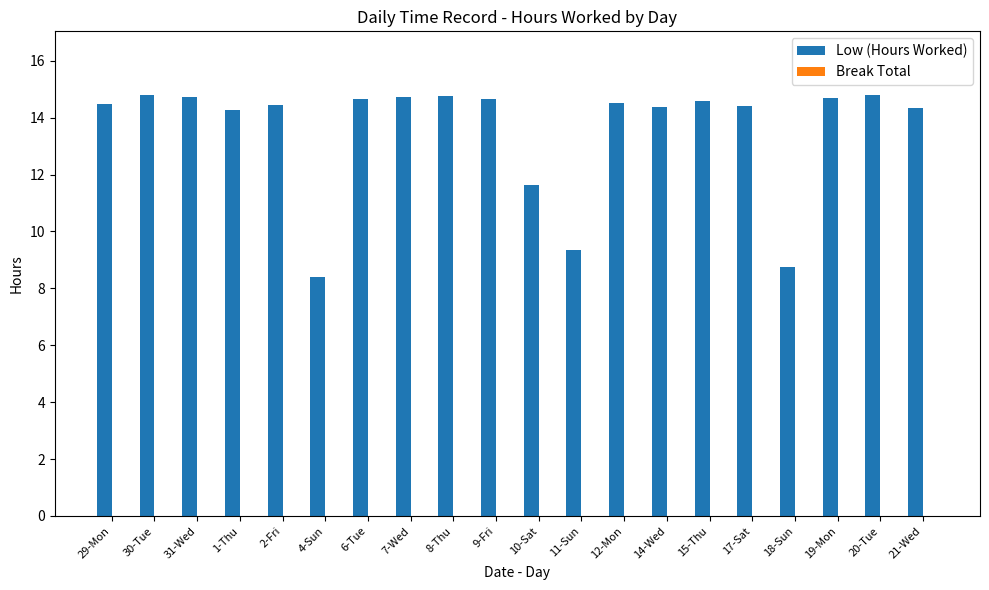

Which category has the lowest value across all series?

4-Sun